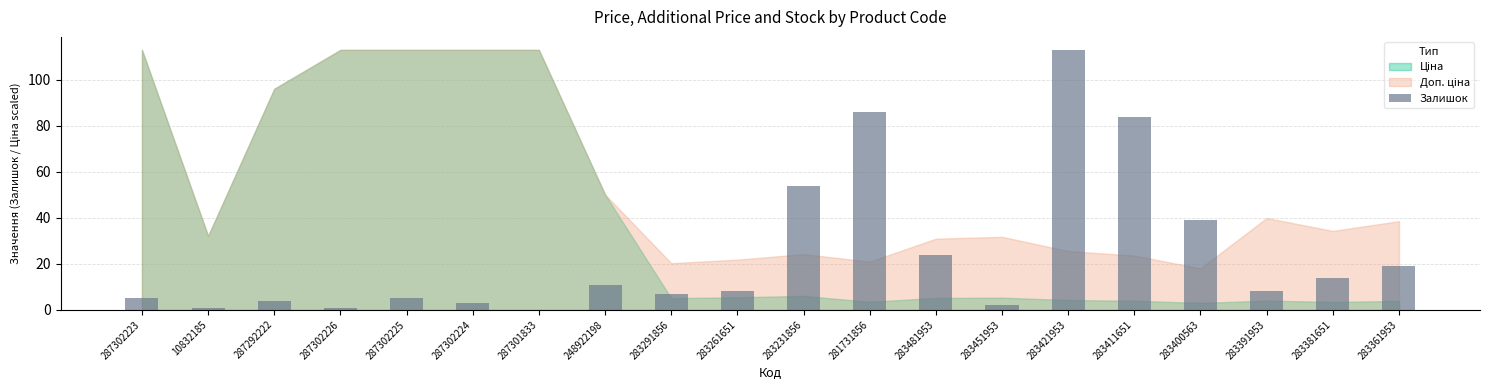

At which label does the data first exceed 8?

248922198